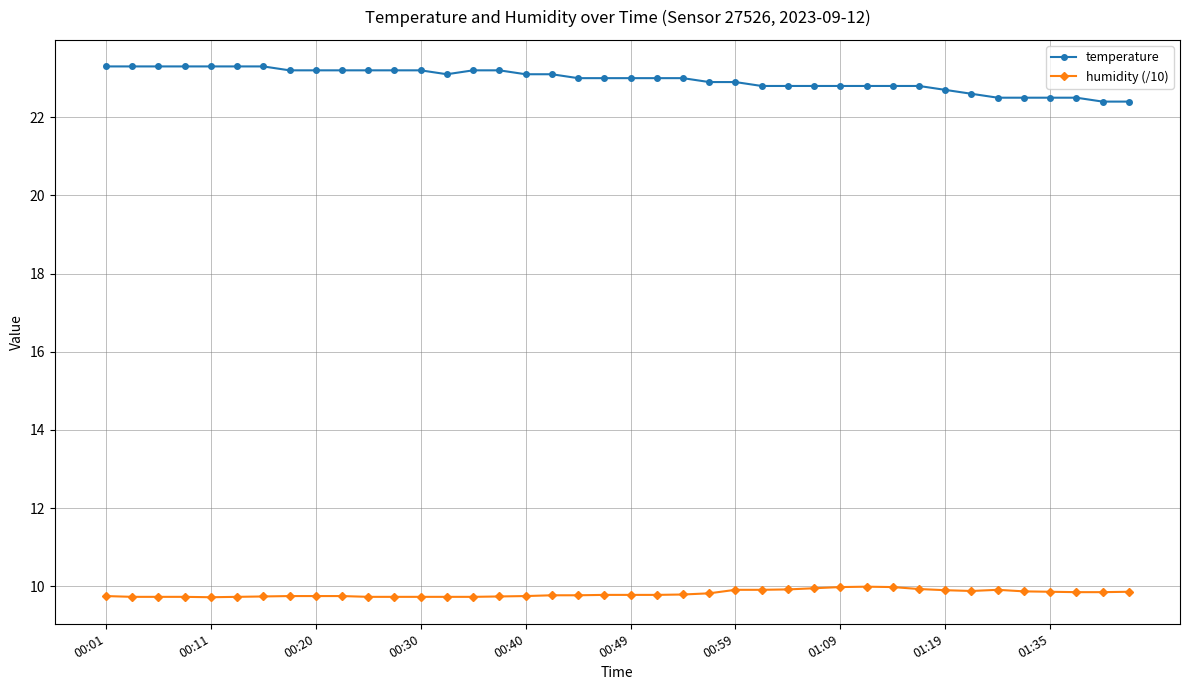

True or false: humidity (/10) and temperature cross at least once.

False